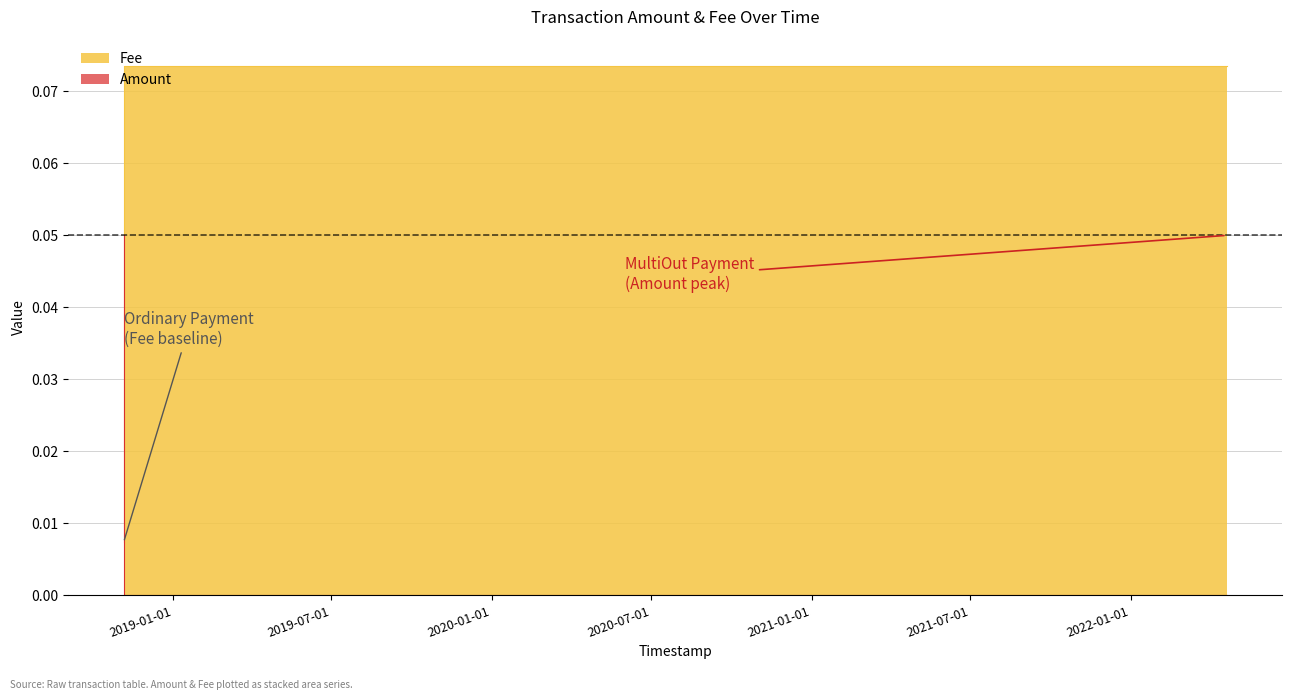

What position from the right is 2022-04-21 02:18:03?

1